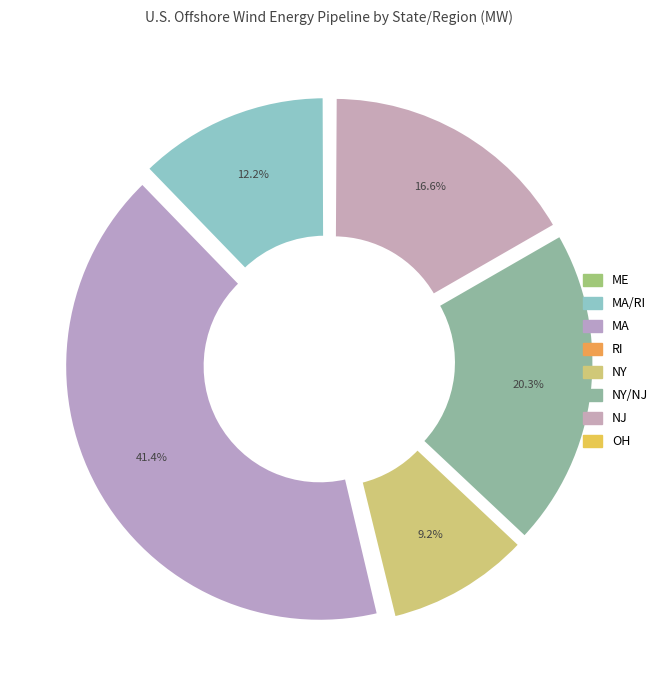

To the nearest percent, what is the average slice percentage?

12%